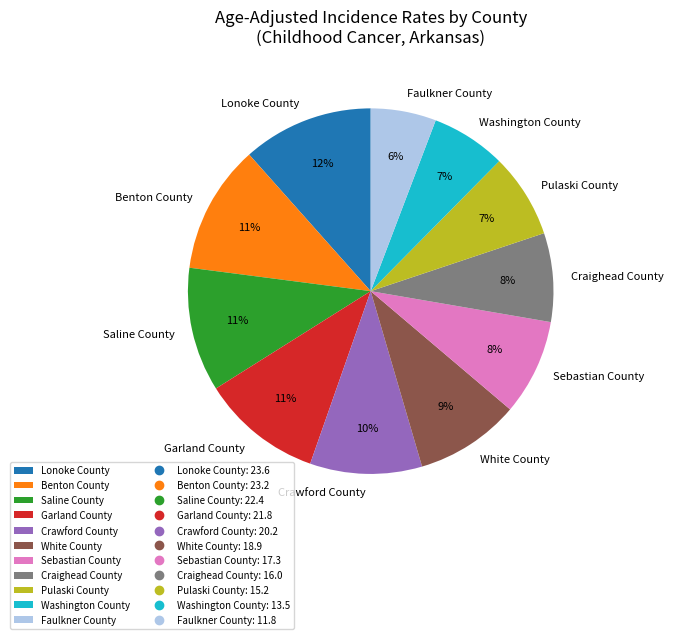

Count the number of slices in the pie.

11